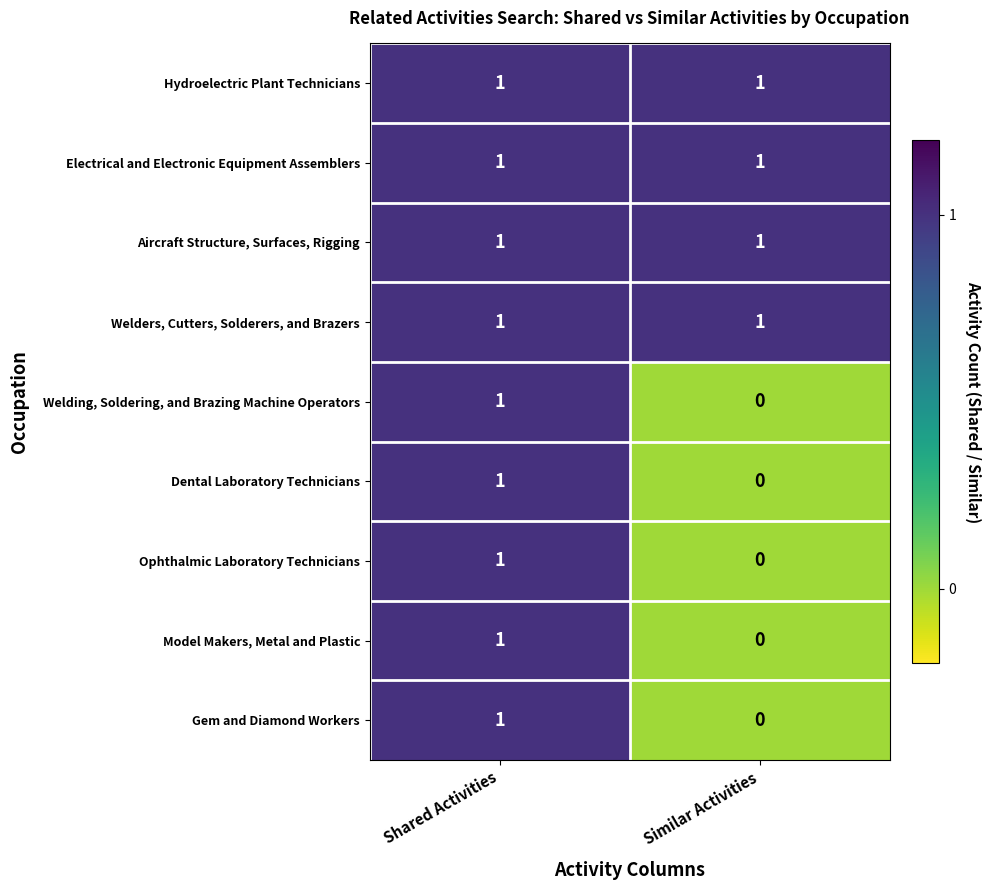

Is it true that Welding, Soldering, and Brazing Machine Operators equals 0 at Similar Activities?

True